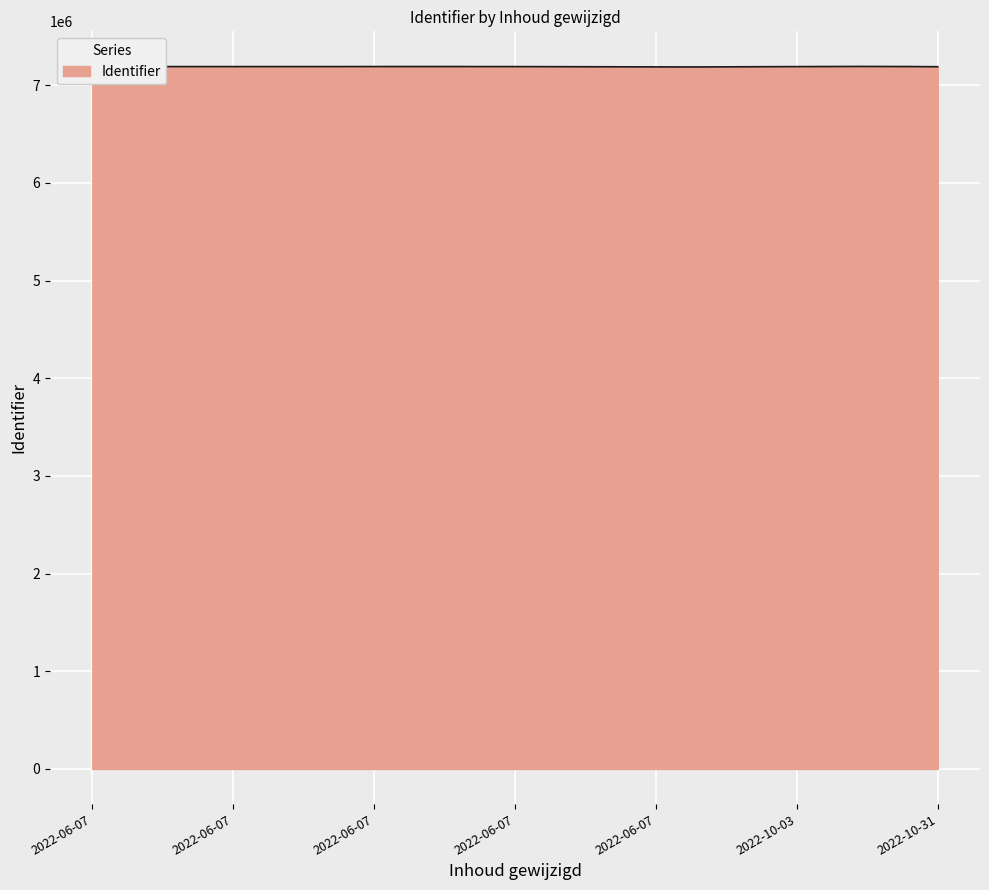

What is the minimum value shown in the chart?

7187215.9